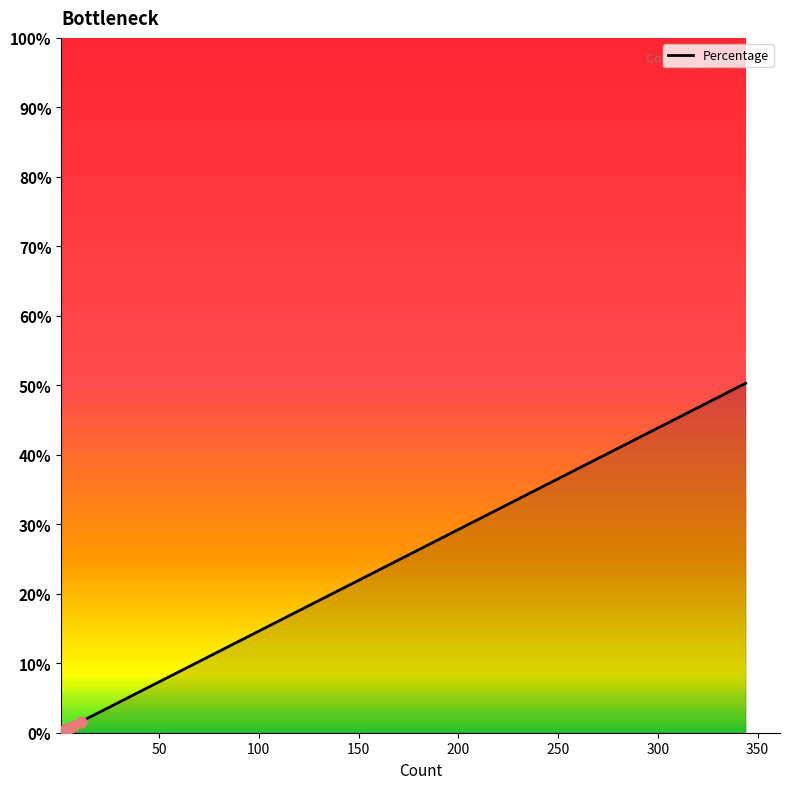

Which has a higher value, 300 or 200?

300